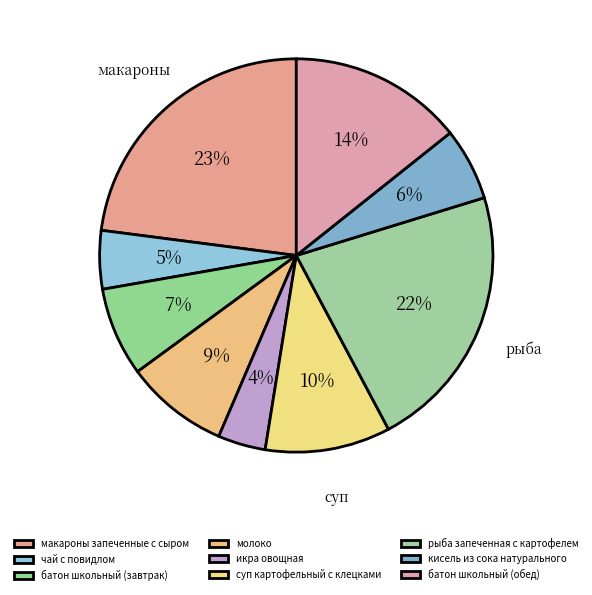

How many slices are in this pie chart?

9